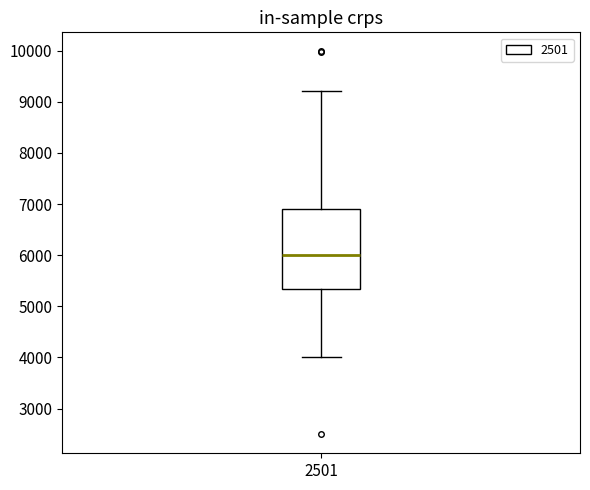

Transcribe this box plot: give where the median line is, the range the box spans, and where the two whiskers end, as read against the y-axis. The values are not printed on the chart, so give them approximately, as read against the axis.

median 6000, box 5300 to 6900, whiskers 4000 to 9200